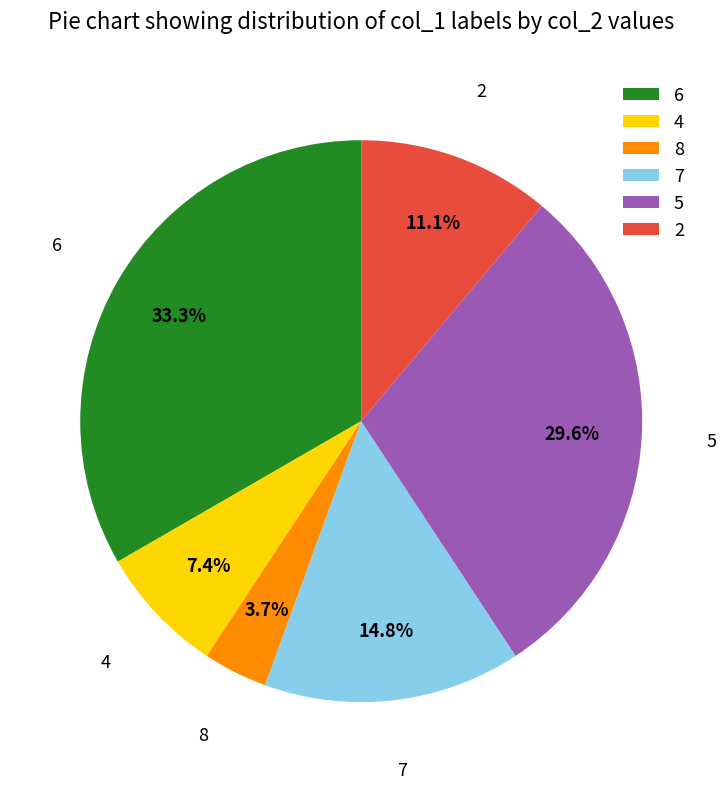

The 5 slice represents 23% of the pie. True or false?

False